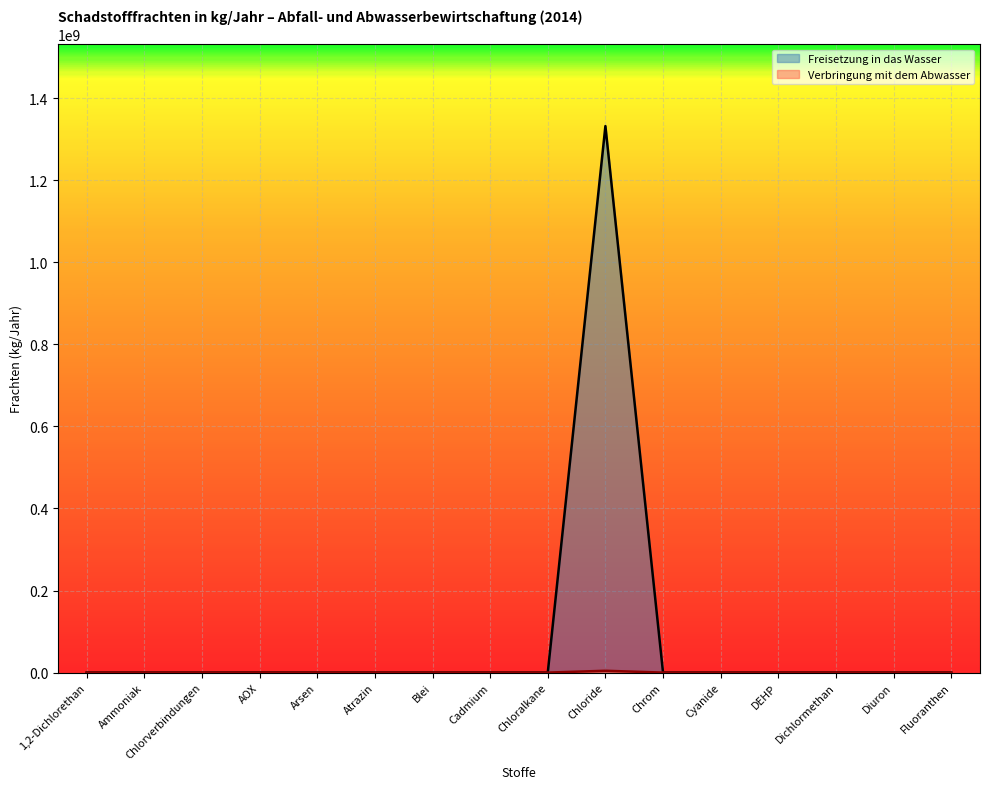

What is the sum of all Verbringung mit dem Abwasser values?

4440887